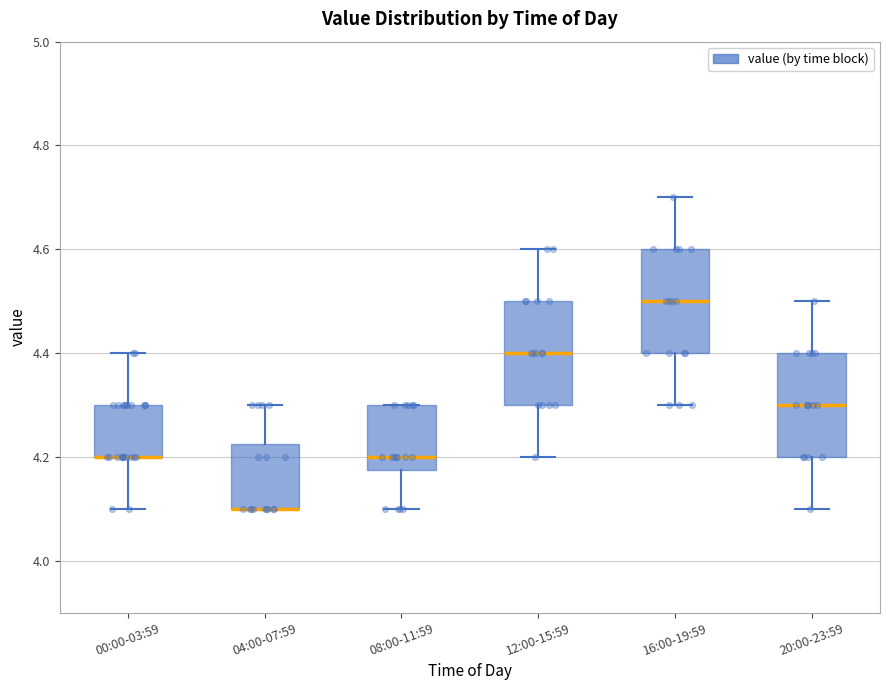

Where does the median line of the box for 12:00-15:59 sit on the y-axis? The values are not printed on the chart, so give them approximately, as read against the axis.

4.40